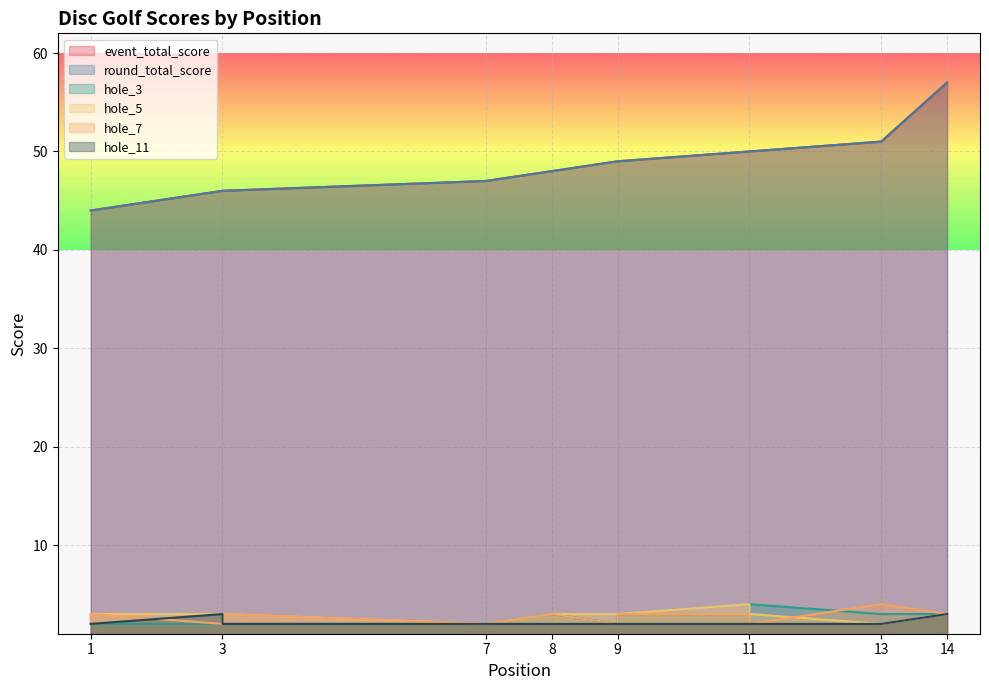

What are all the series names shown in the legend?

event_total_score, round_total_score, hole_3, hole_5, hole_7, hole_11